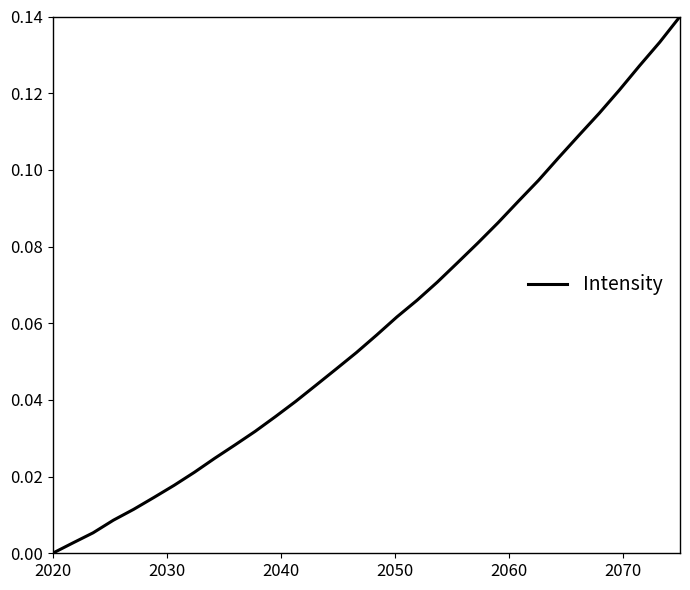

True or false: there are more than 1 points higher than both neighbors.

False